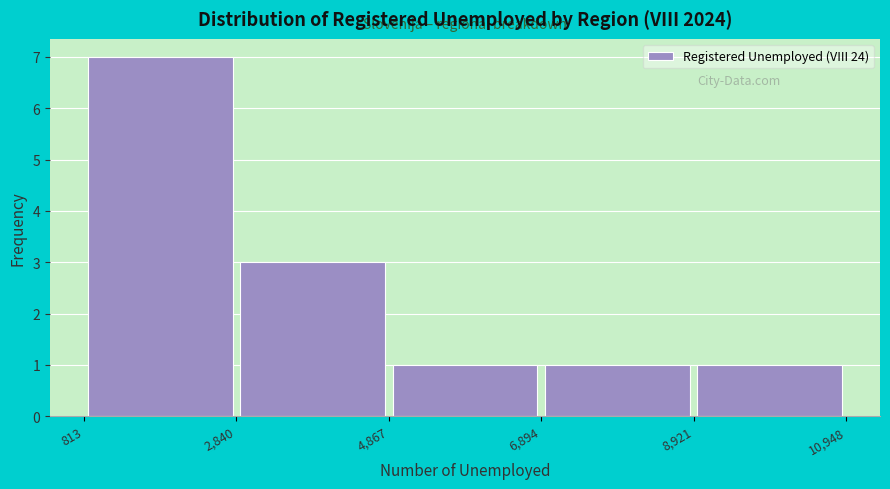

Which range on the x-axis has the tallest bar?

813 to 2,840